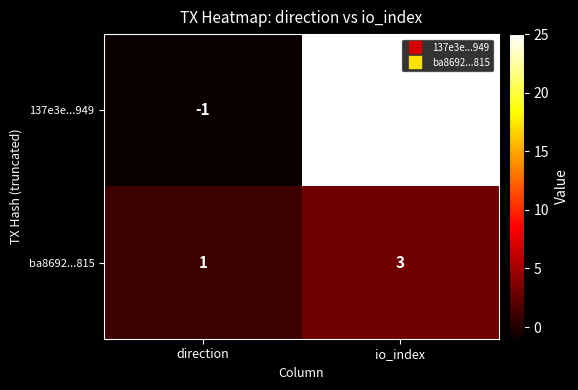

What is the total value across all series at io_index?

28